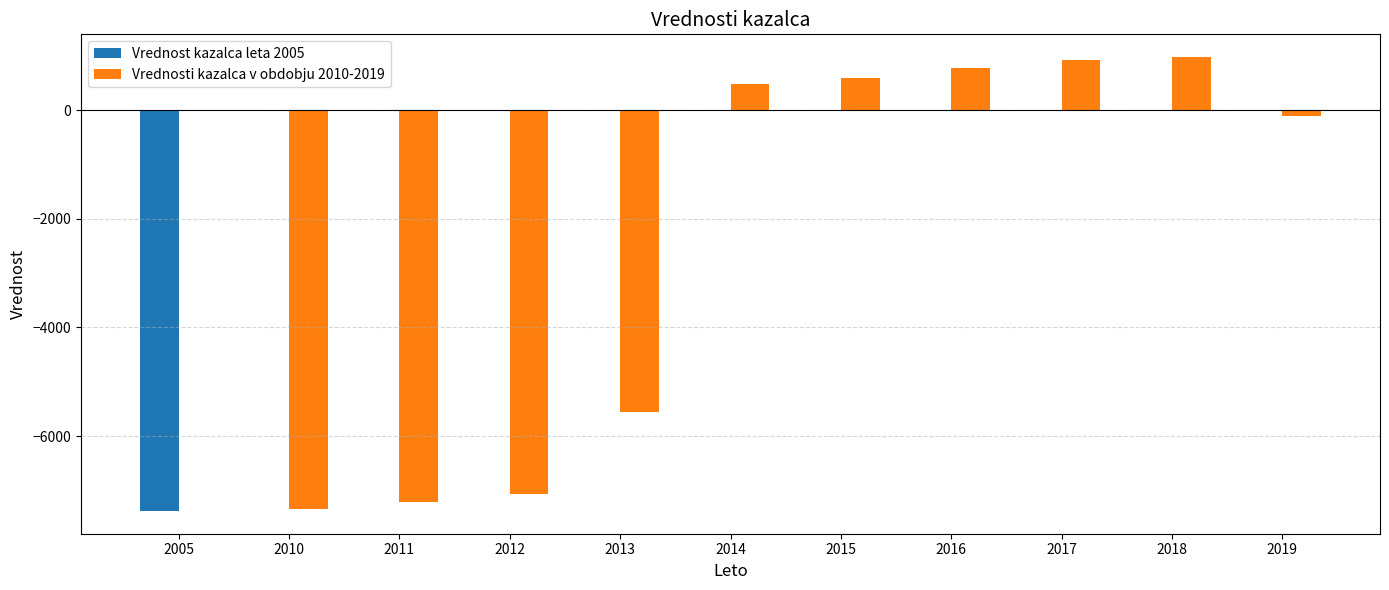

Is it true that Vrednosti kazalca v obdobju 2010-2019 equals -7336.4 at 2010?

True